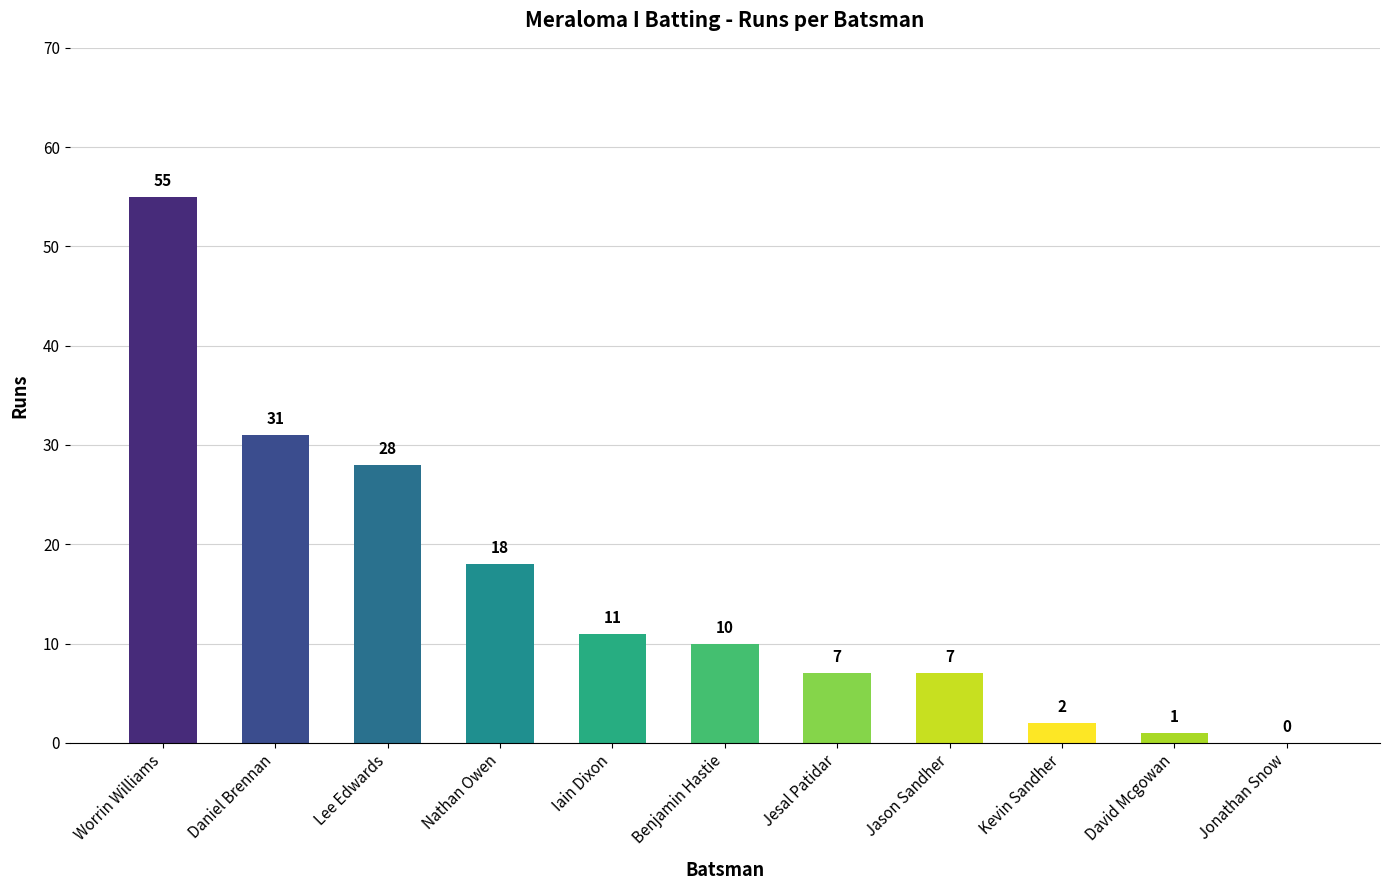

How many series are shown in this chart?

1